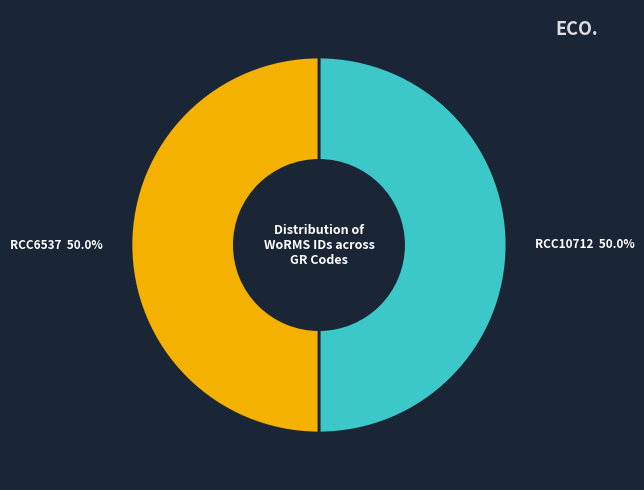

Approximately how many times larger is the value at RCC10712 compared to RCC6537?

1.0